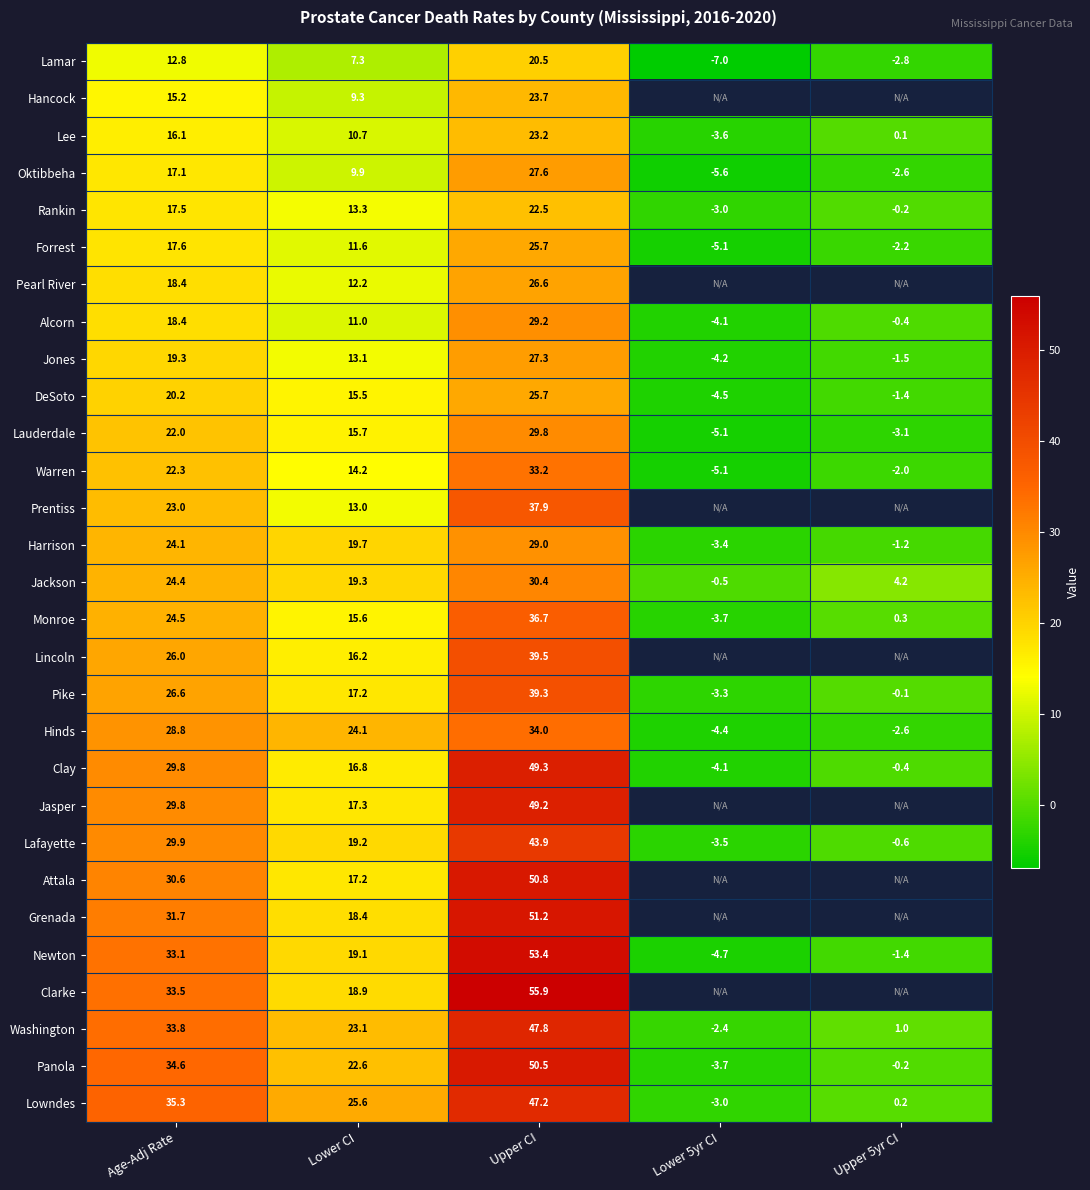

How many values in Oktibbeha are above zero?

3